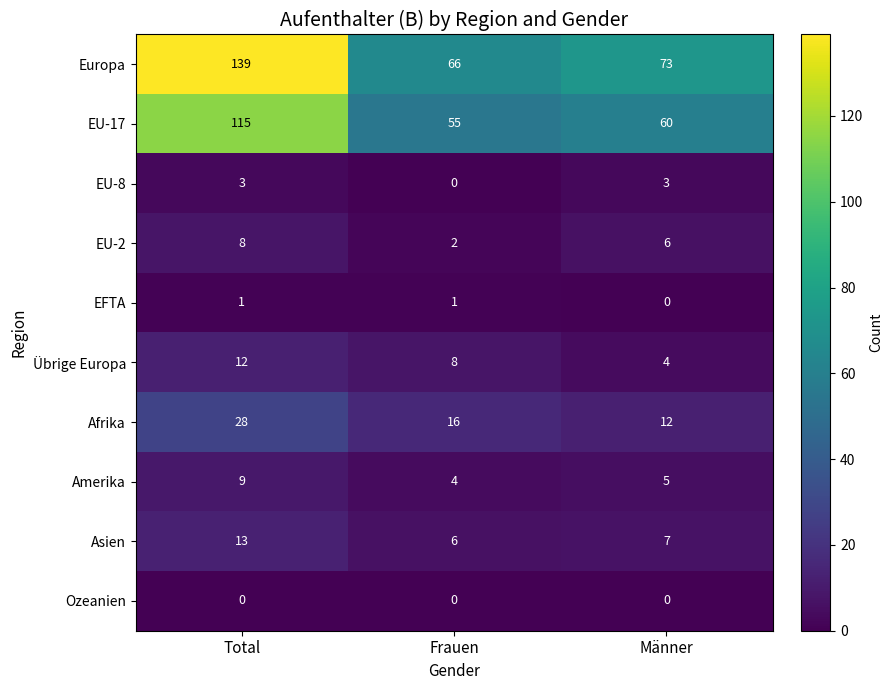

Reading left to right, list all the values displayed in this chart.

Europa: Total=139	Frauen=66	Männer=73
EU-17: Total=115	Frauen=55	Männer=60
EU-8: Total=3	Frauen=0	Männer=3
EU-2: Total=8	Frauen=2	Männer=6
EFTA: Total=1	Frauen=1	Männer=0
Übrige Europa: Total=12	Frauen=8	Männer=4
Afrika: Total=28	Frauen=16	Männer=12
Amerika: Total=9	Frauen=4	Männer=5
Asien: Total=13	Frauen=6	Männer=7
Ozeanien: Total=0	Frauen=0	Männer=0